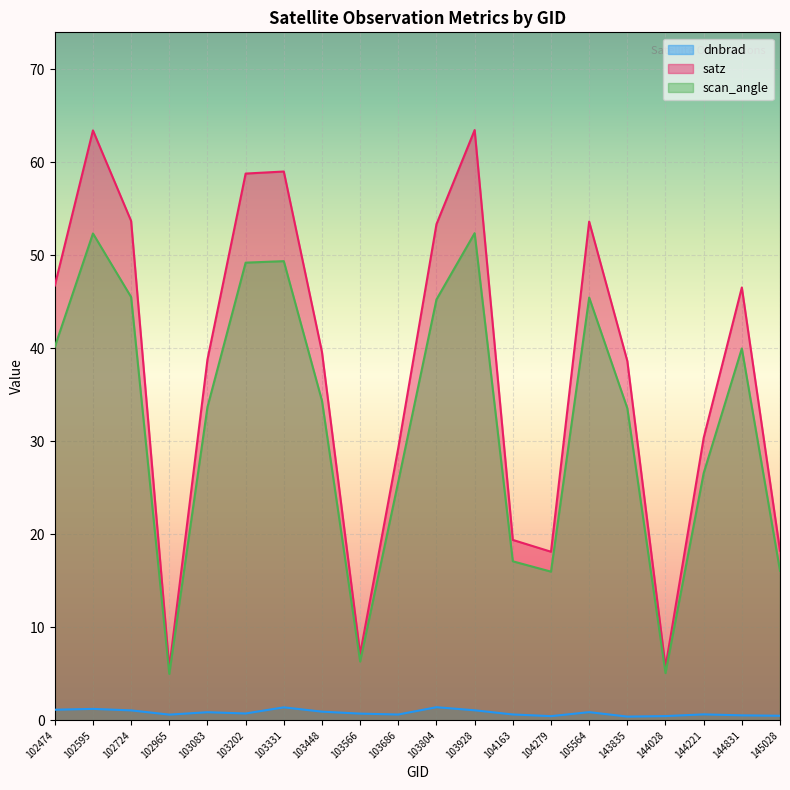

The dnbrad series shows 0.6 at 103686. True or false?

True